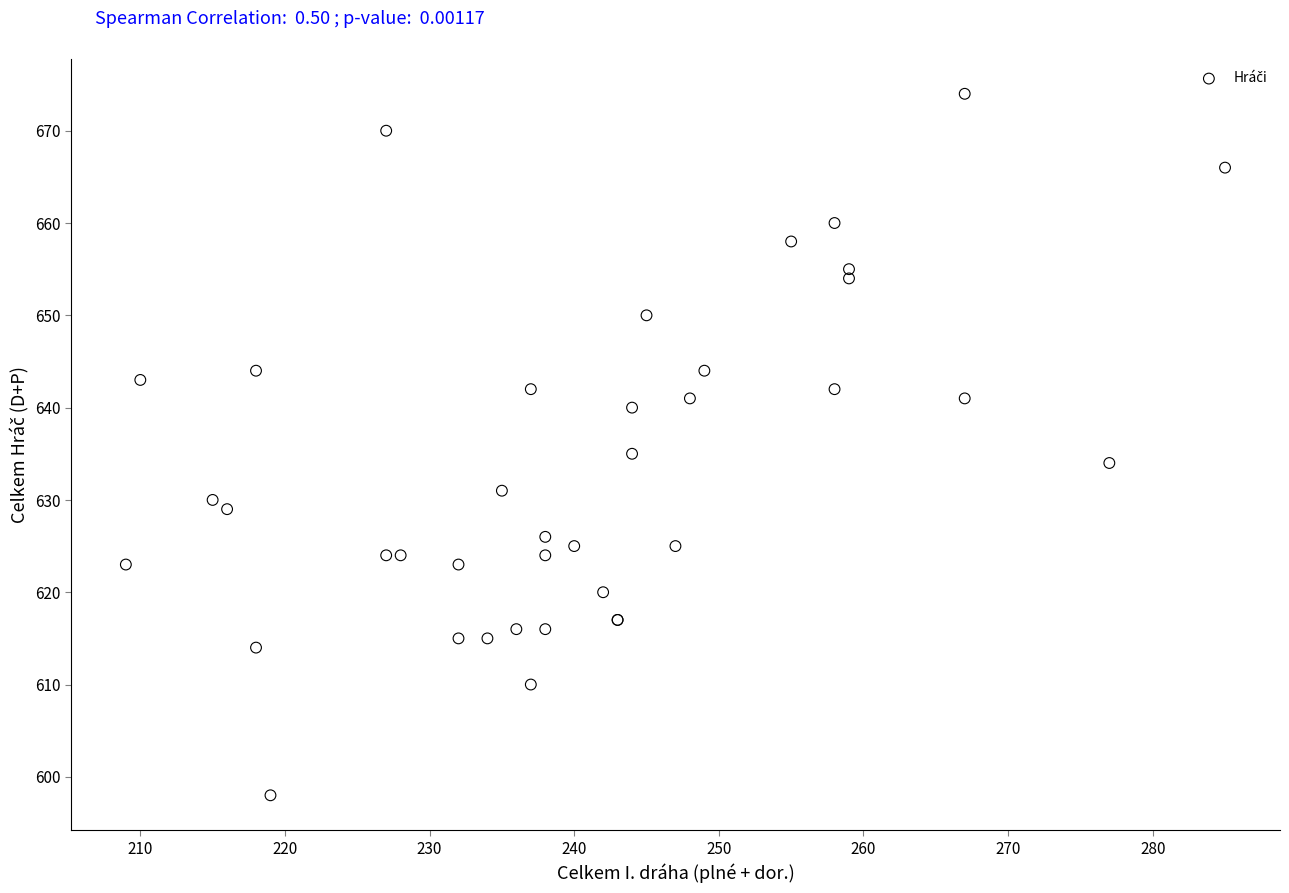

What Y value in the scatter plot is closest to 636?

635